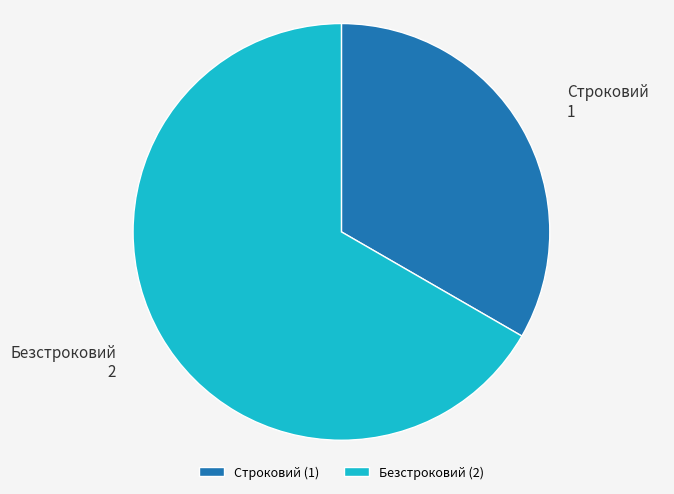

Which category has the biggest portion of the pie?

Безстроковий